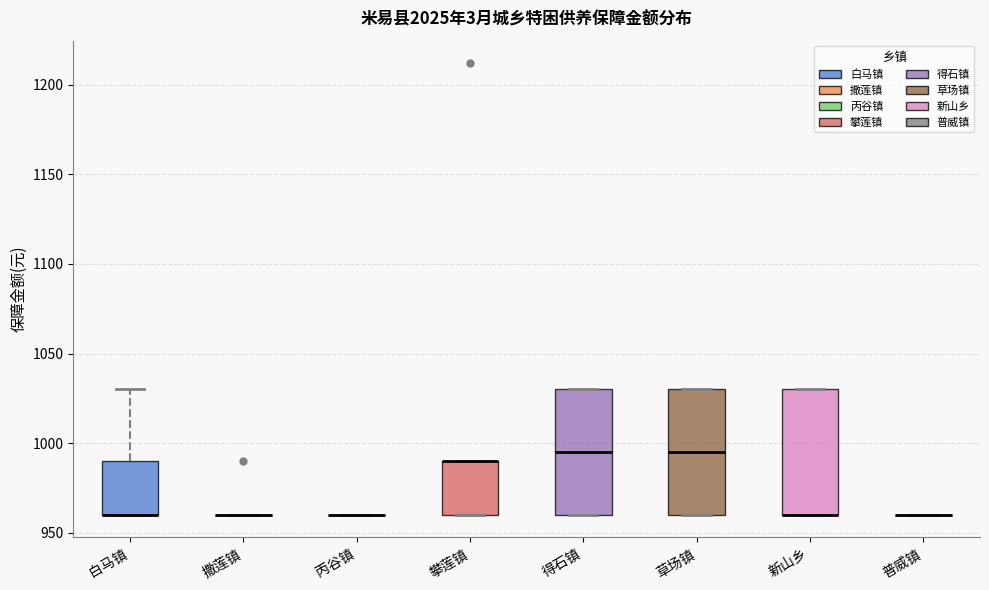

Reading left to right, read every box against the y-axis: the position of its median line, the range the box covers, and the ends of its whiskers. The values are not printed on the chart, so give them approximately, as read against the axis.

白马镇: median 960 (drawn on the box's lower edge), box 960 to 990, whiskers 960 to 1030
撒莲镇: box collapsed to a line at 960, whiskers 960 to 960
丙谷镇: box collapsed to a line at 960, whiskers 960 to 960
攀莲镇: median 990 (drawn on the box's upper edge), box 960 to 990, whiskers 960 to 990
得石镇: median 995, box 960 to 1030, whiskers 960 to 1030
草场镇: median 995, box 960 to 1030, whiskers 960 to 1030
新山乡: median 960 (drawn on the box's lower edge), box 960 to 1030, whiskers 960 to 1030
普威镇: box collapsed to a line at 960, whiskers 960 to 960